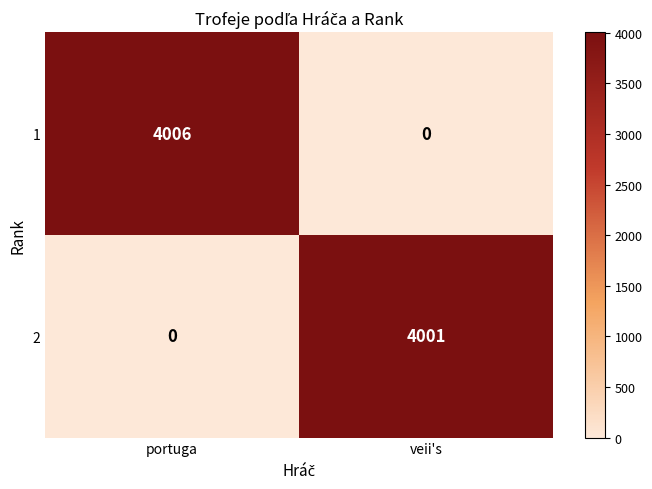

List the series in order of their overall mean, lowest first.

2, 1